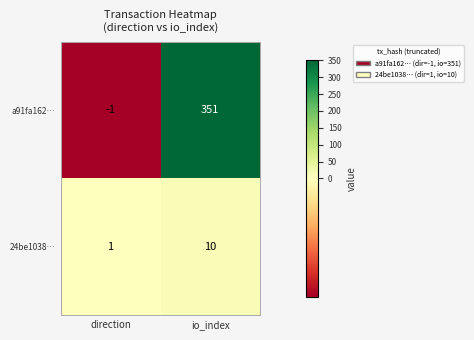

Reading left to right, transcribe all the data shown in this chart.

a91fa162…: direction=-1	io_index=351
24be1038…: direction=1	io_index=10